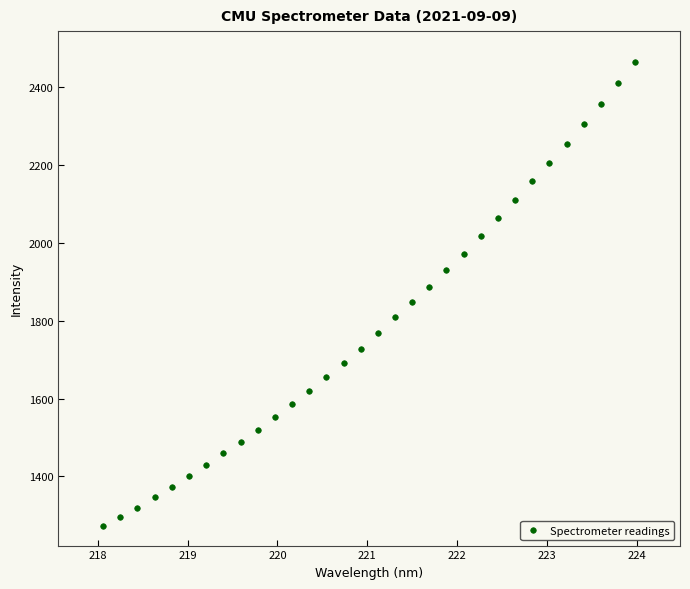

What is the range of X values (max minus min)?

5.9